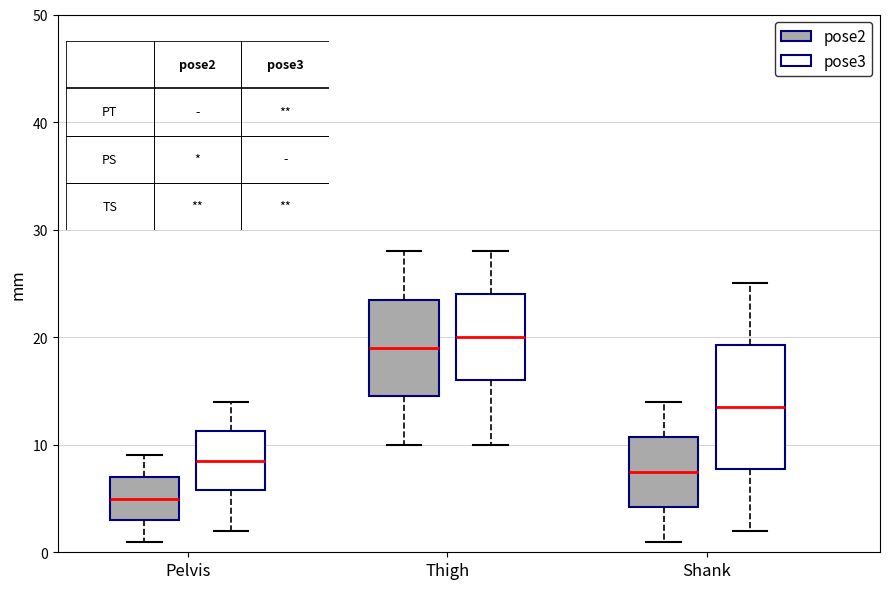

Reading left to right, read every box against the y-axis: the position of its median line, the range the box covers, and the ends of its whiskers. The values are not printed on the chart, so give them approximately, as read against the axis.

Pelvis (pose2): median 5, box 3 to 7, whiskers 1 to 9
Pelvis (pose3): median 9, box 6 to 11, whiskers 2 to 14
Thigh (pose2): median 19, box 15 to 24, whiskers 10 to 28
Thigh (pose3): median 20, box 16 to 24, whiskers 10 to 28
Shank (pose2): median 8, box 4 to 11, whiskers 1 to 14
Shank (pose3): median 14, box 8 to 19, whiskers 2 to 25